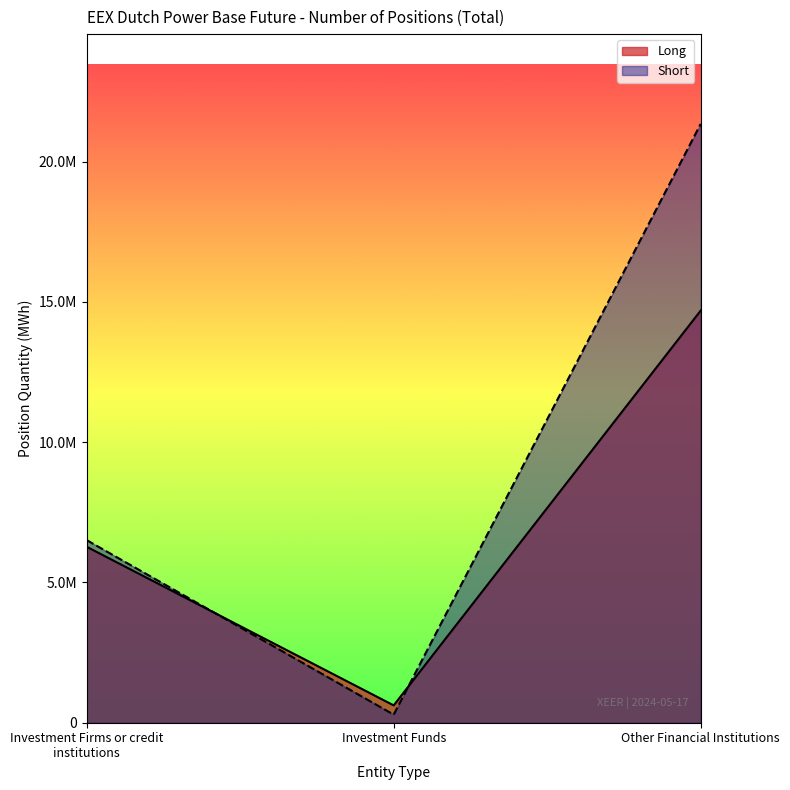

What is the label of the 3rd point from the left?

Other Financial Institutions